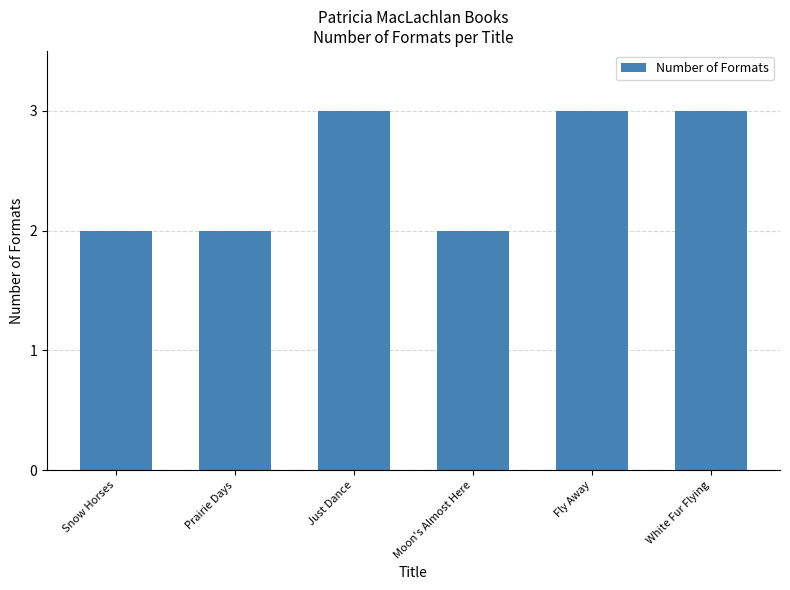

Which has a higher value, White Fur Flying or Moon's Almost Here?

White Fur Flying